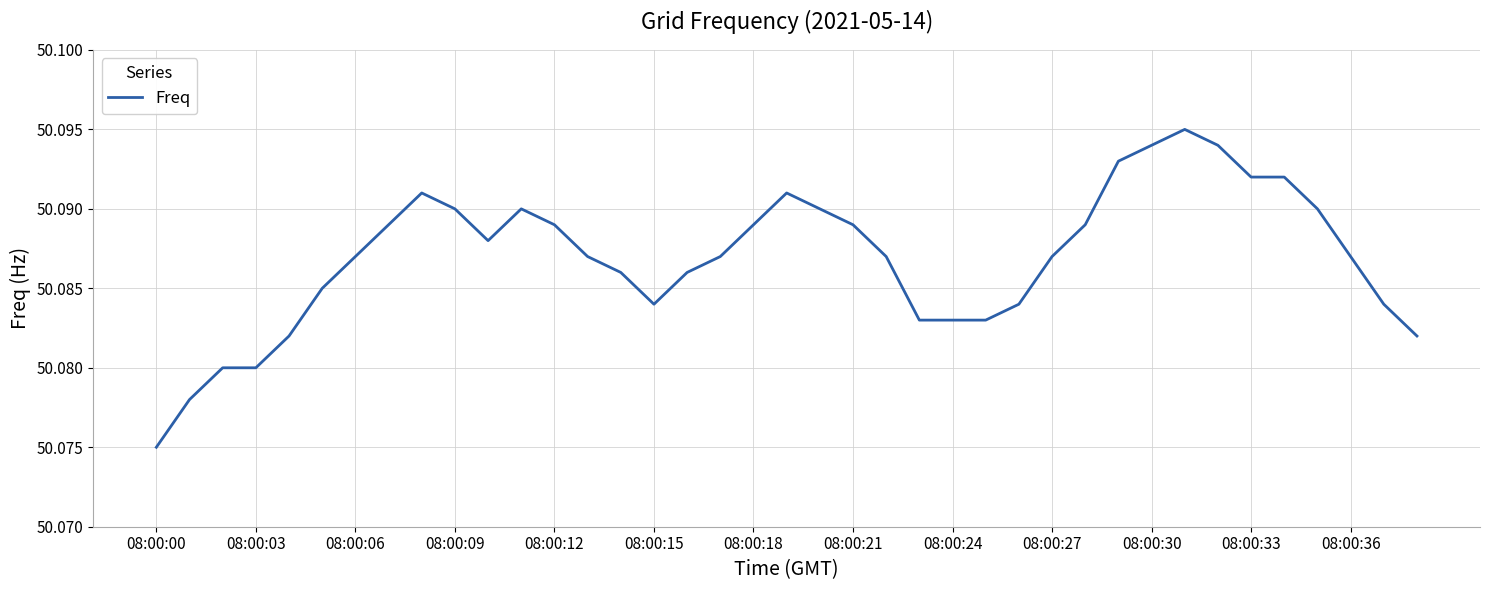

Which label corresponds to the smallest value in the chart?

08:00:00